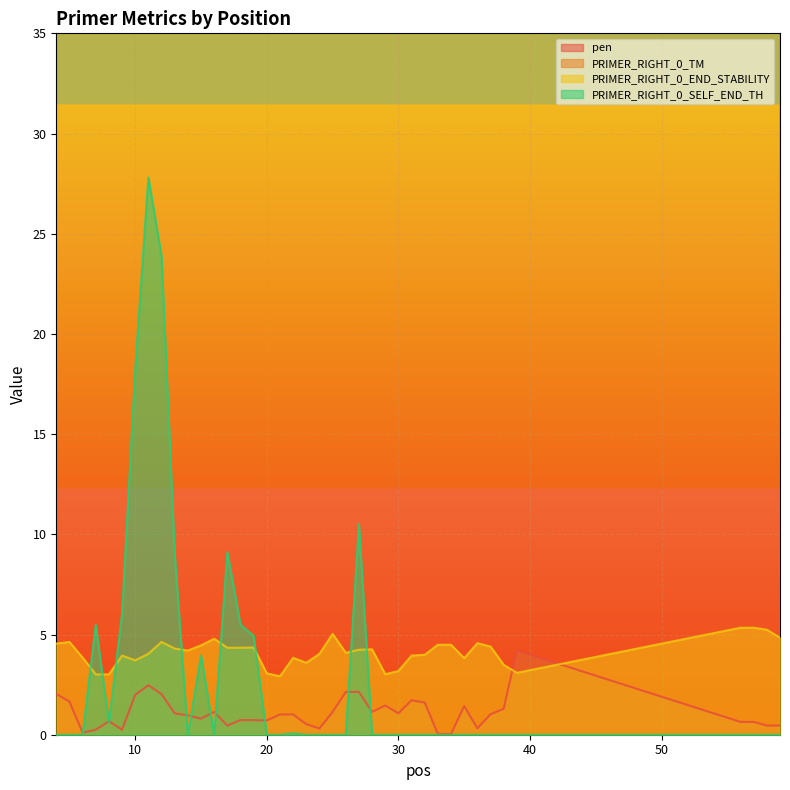

Count the number of data series in this chart.

4